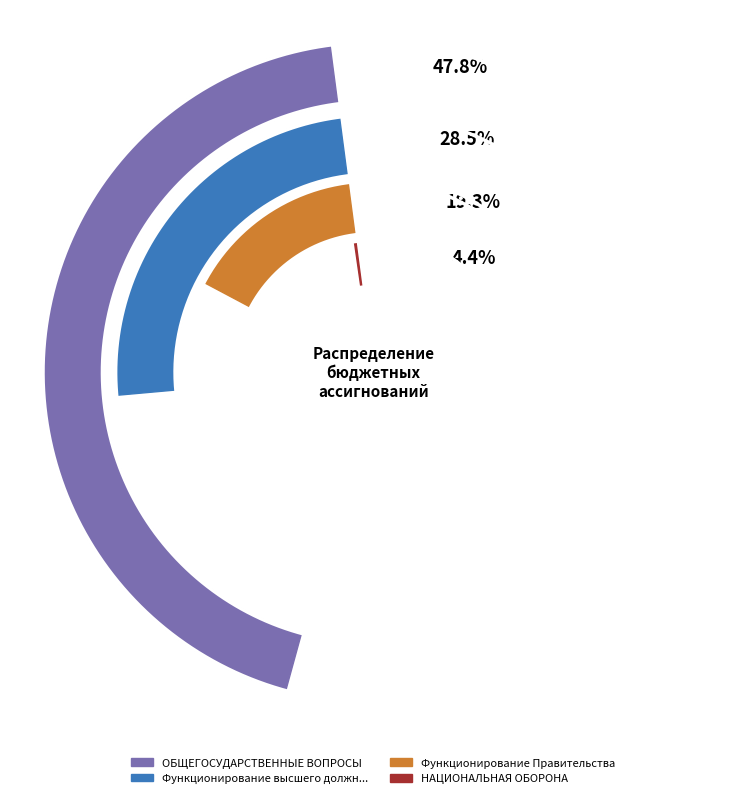

What percentage is the НАЦИОНАЛЬНАЯ ОБОРОНА slice, to the nearest percent?

4%